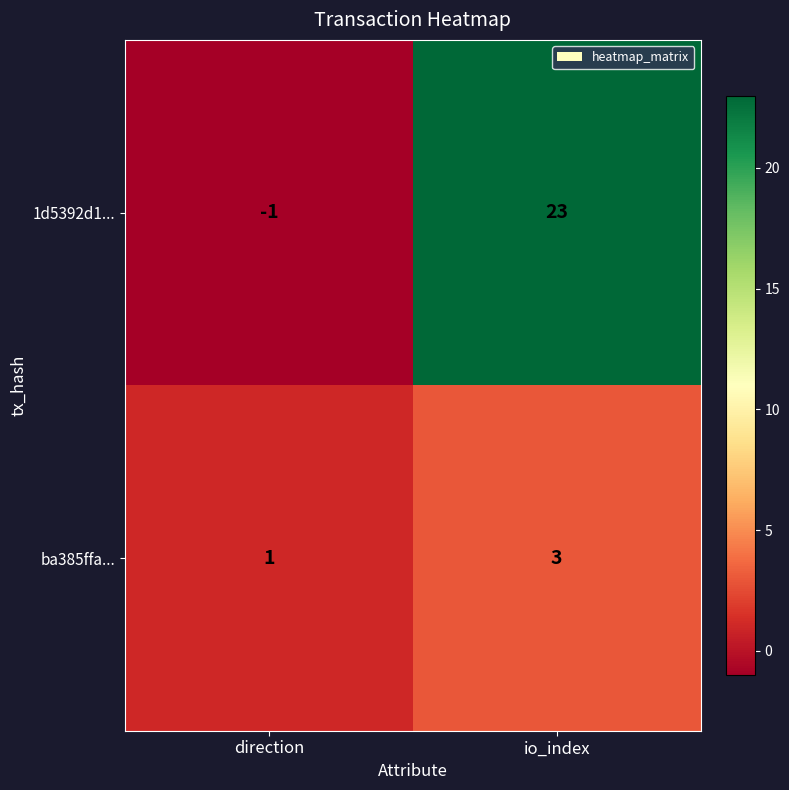

What is the difference between the maximum and minimum values in the 1d5392d1... series?

24